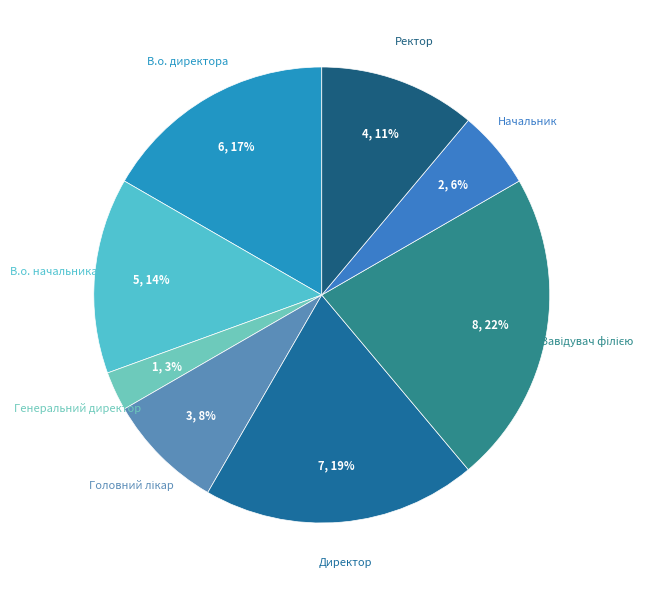

How many segments does this pie chart have?

8